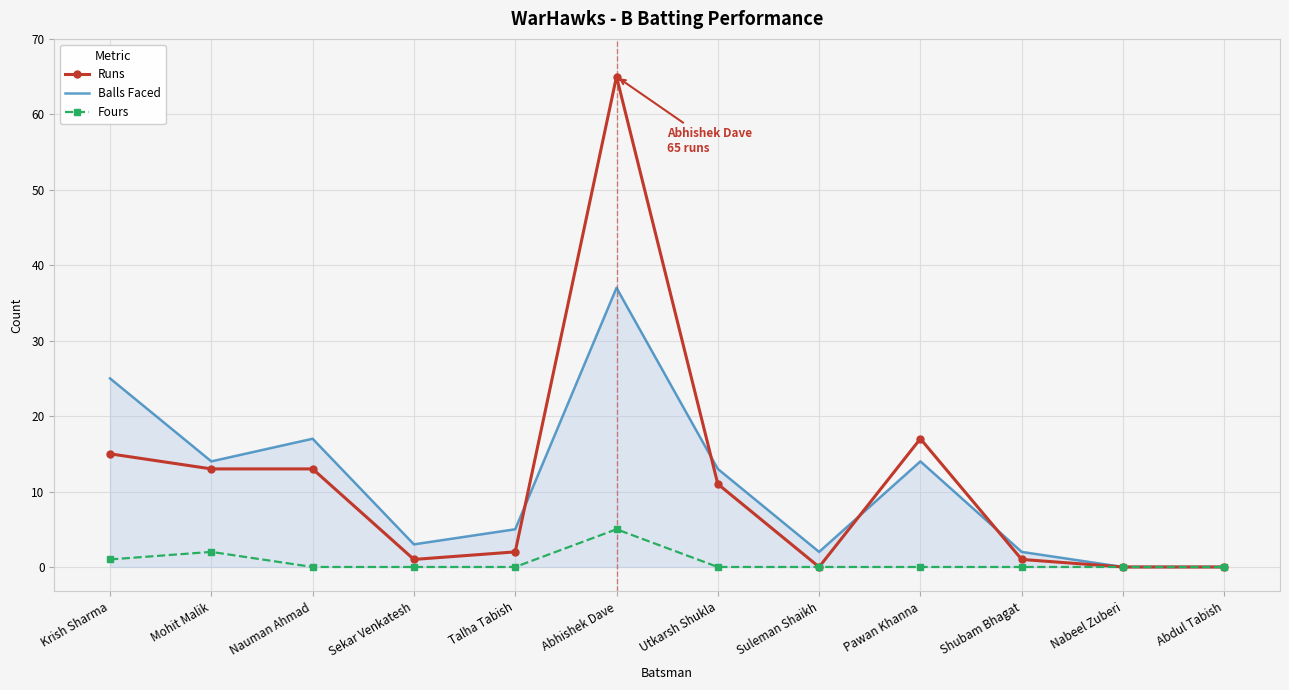

What is the total value across all series at Nauman Ahmad?

30